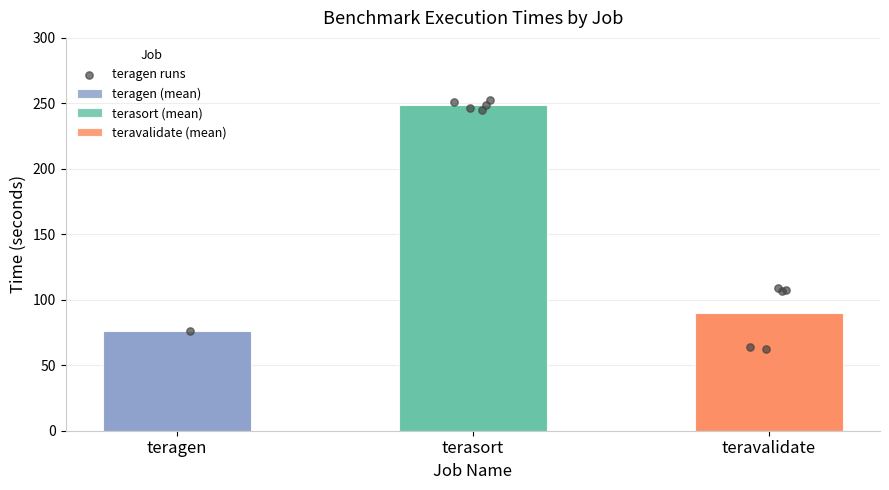

Which series reaches the minimum Y coordinate?

teravalidate